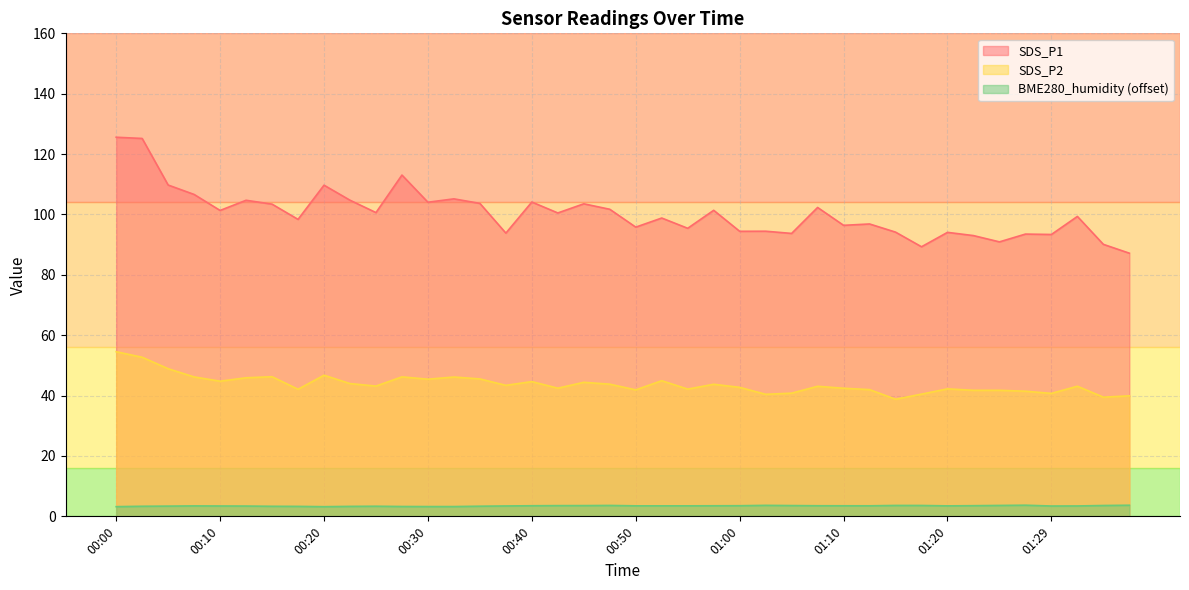

Is it true that BME280_humidity equals 3.5 at 00:40?

True